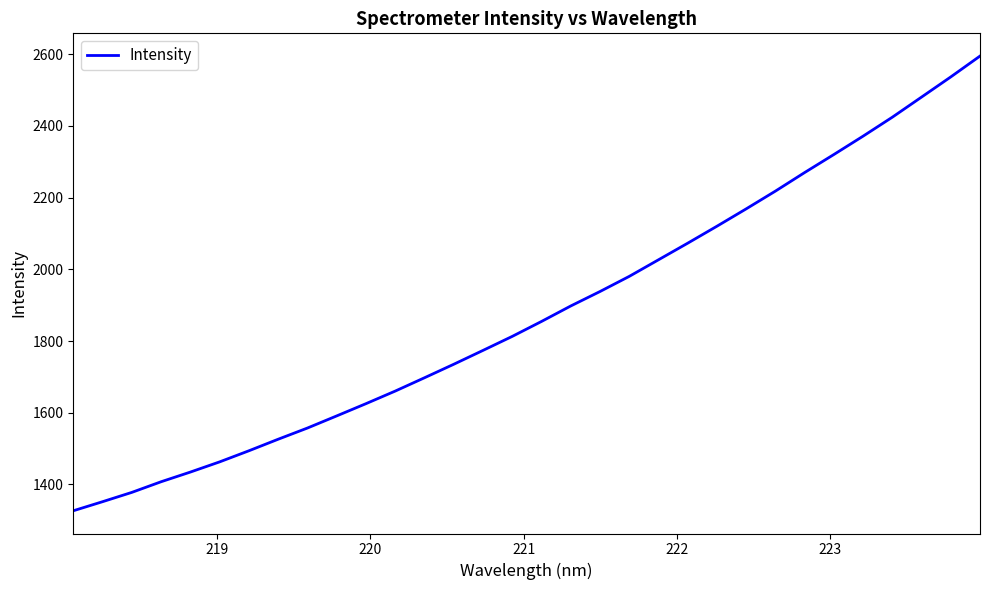

What is the difference between the maximum and minimum values?

1268.0